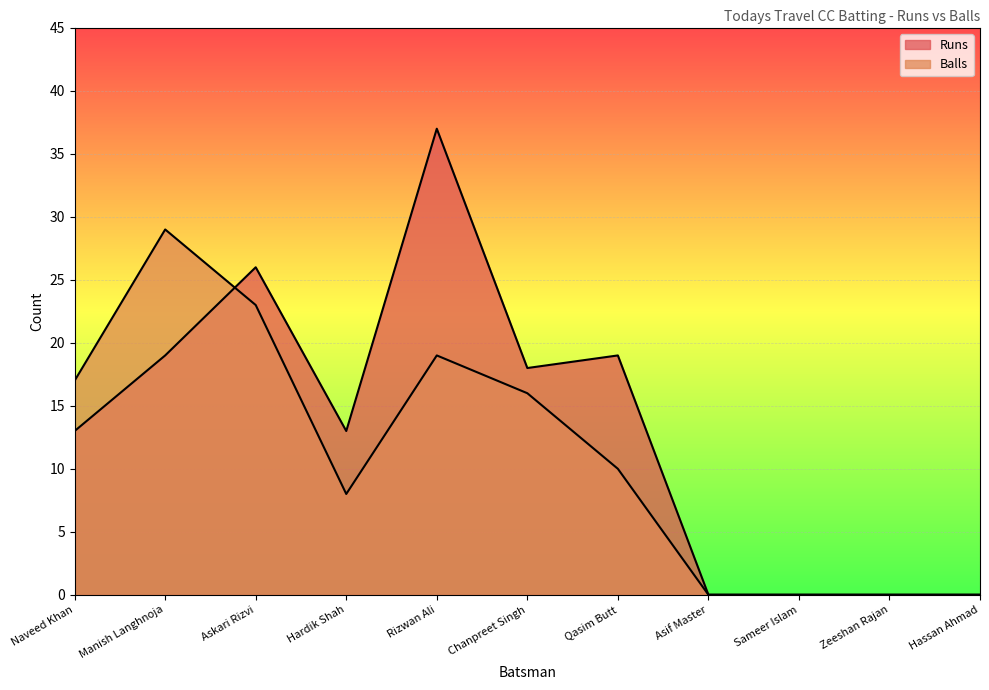

What is the difference between the highest and lowest values at Manish Langhnoja?

10